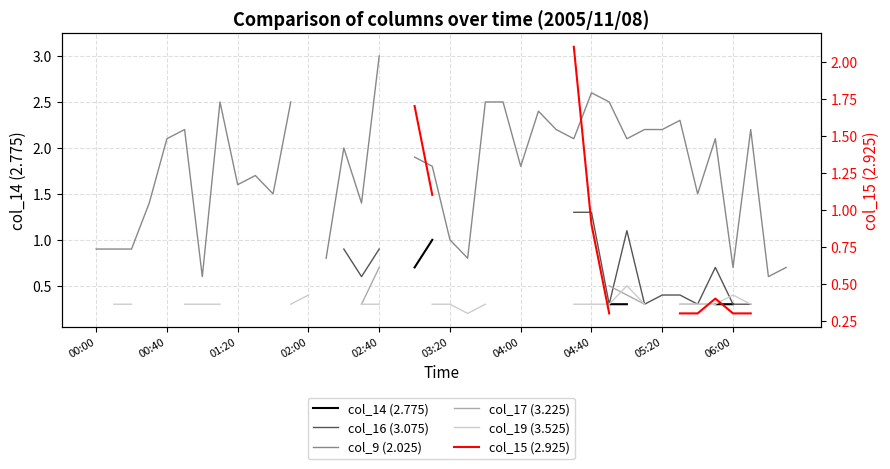

How many distinct data groups are displayed?

6